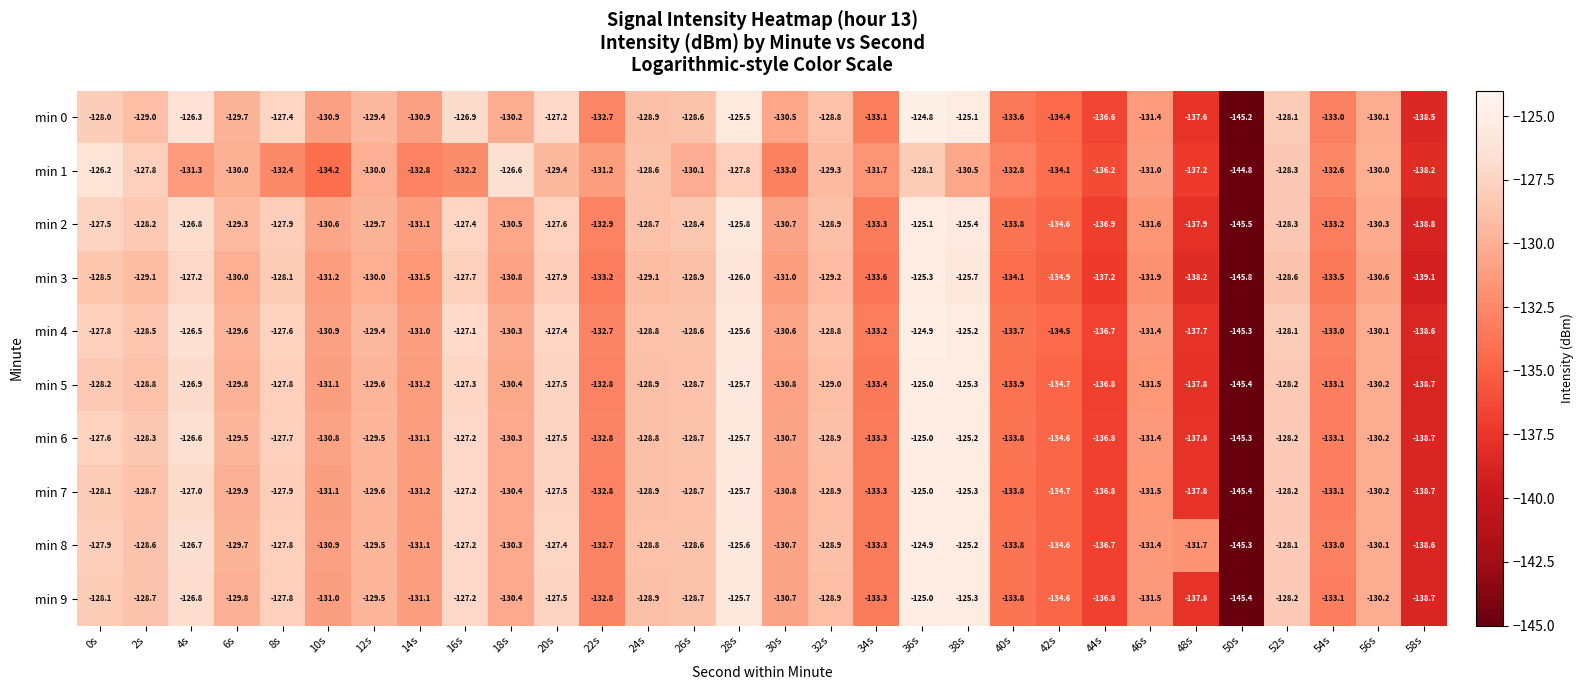

What is the approximate value of min 9 at 24s?

-128.9